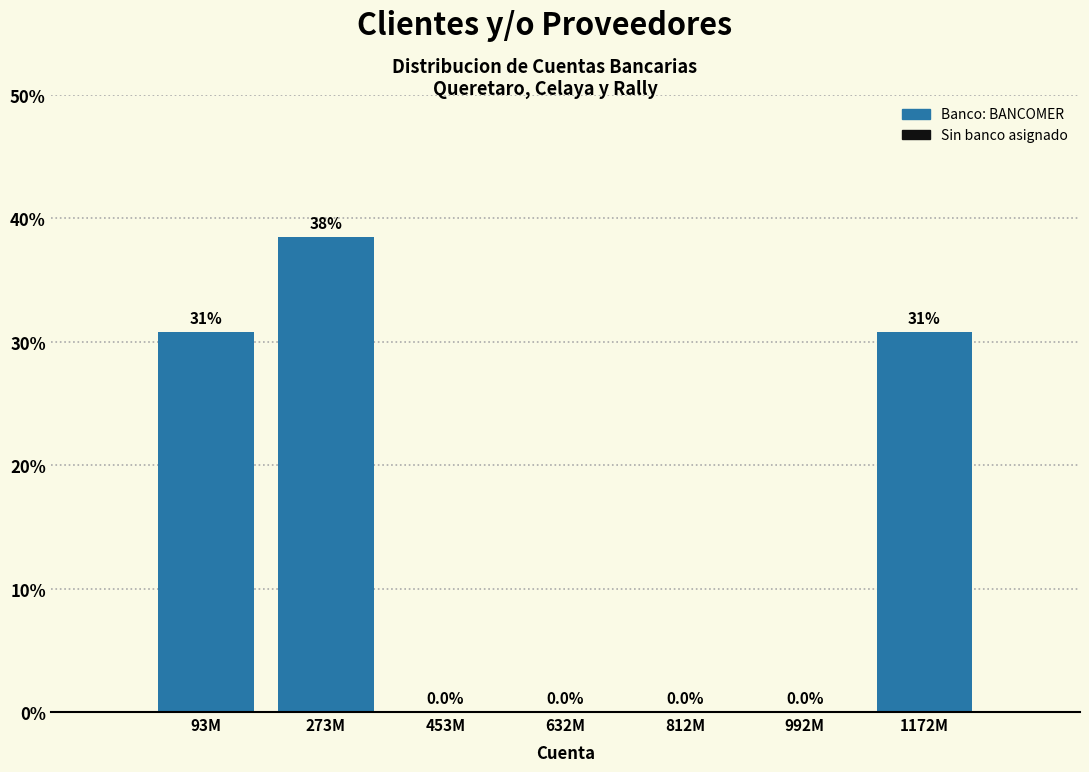

Reading right to left, extract all data points from this chart.

1172M=30.8	992M=0.0	812M=0.0	632M=0.0	453M=0.0	273M=38.5	93M=30.8